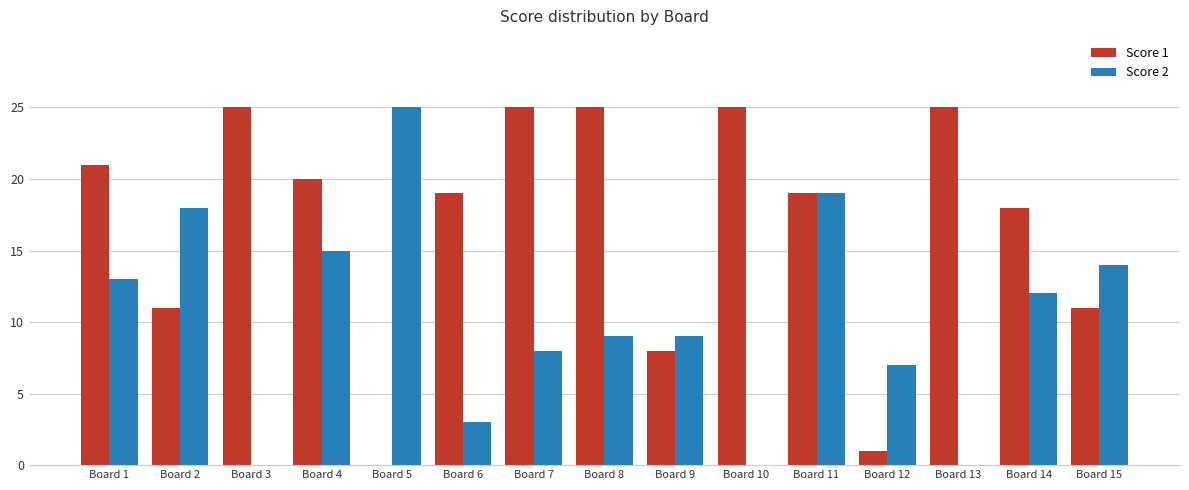

The value of Score 1 at Board 11 is 19. True or false?

True